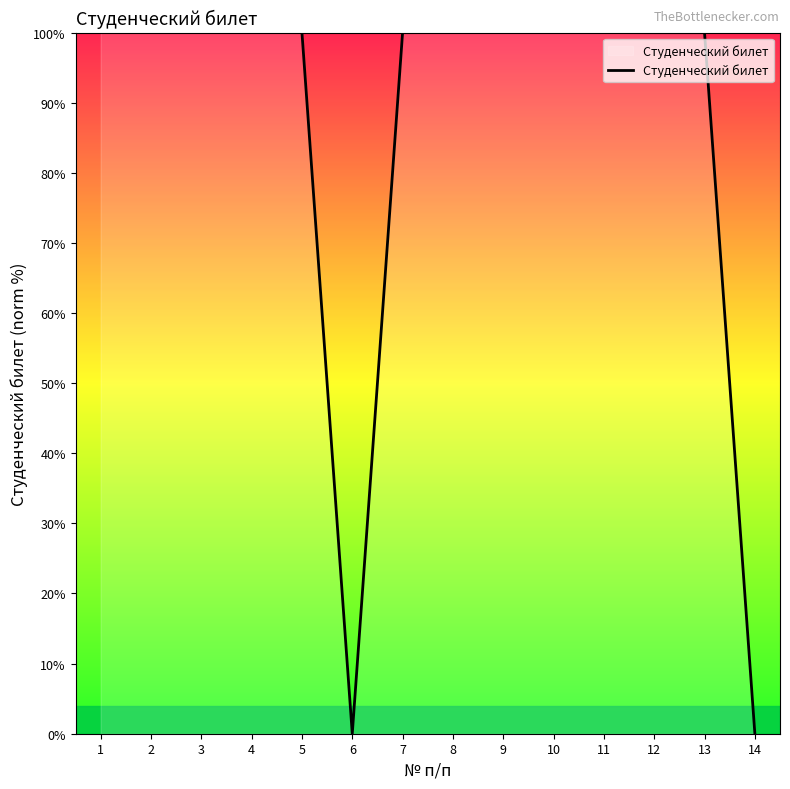

What is the ratio of the value at 7 to the value at 5?

1.0